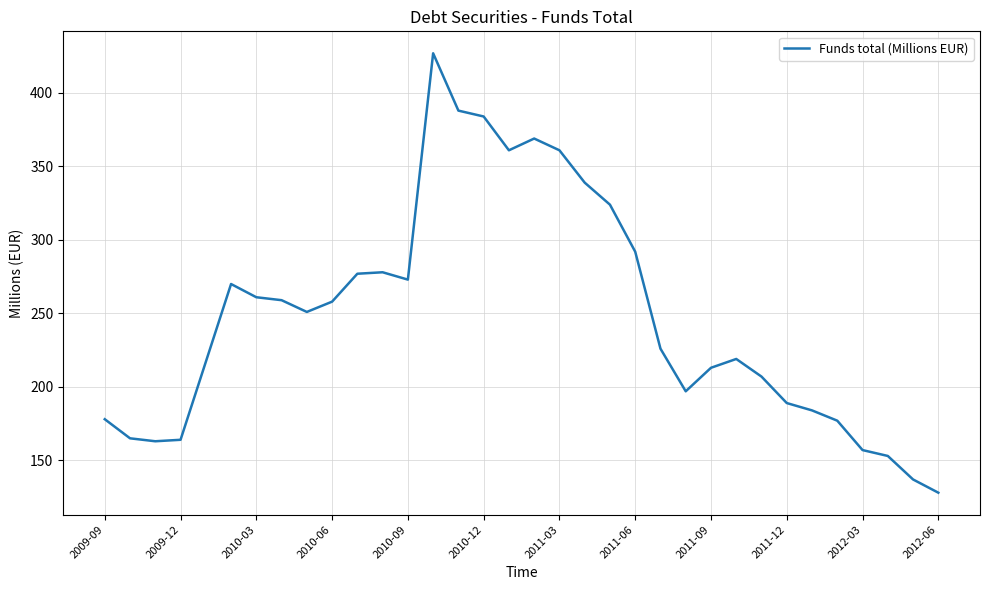

What is the difference between the maximum and minimum values?

299